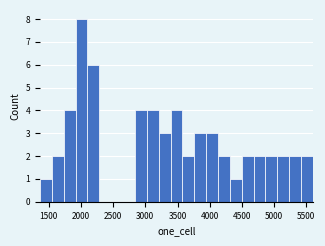

Read against the x-axis, roughly where is the centre of the tallest bar?

2000